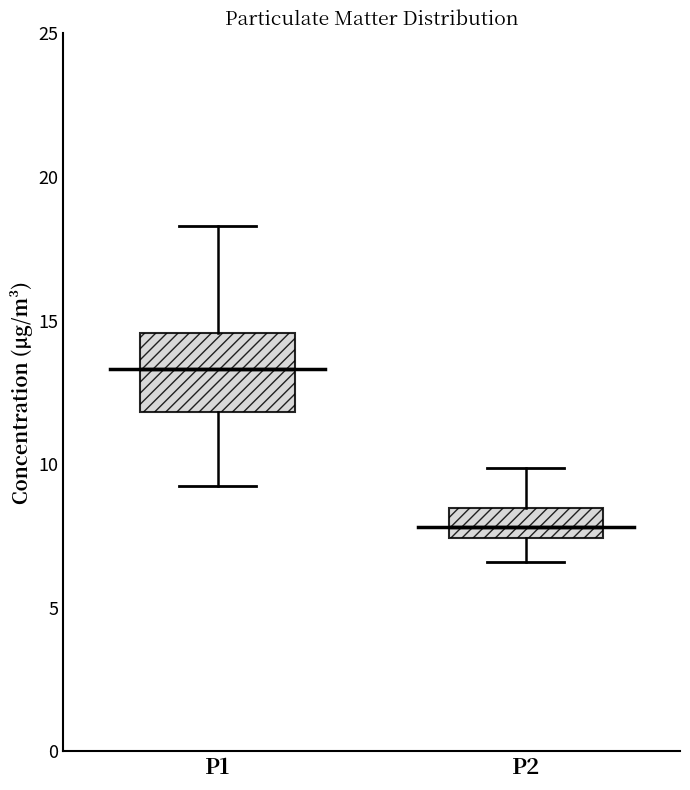

Which box's median line is the highest?

P1